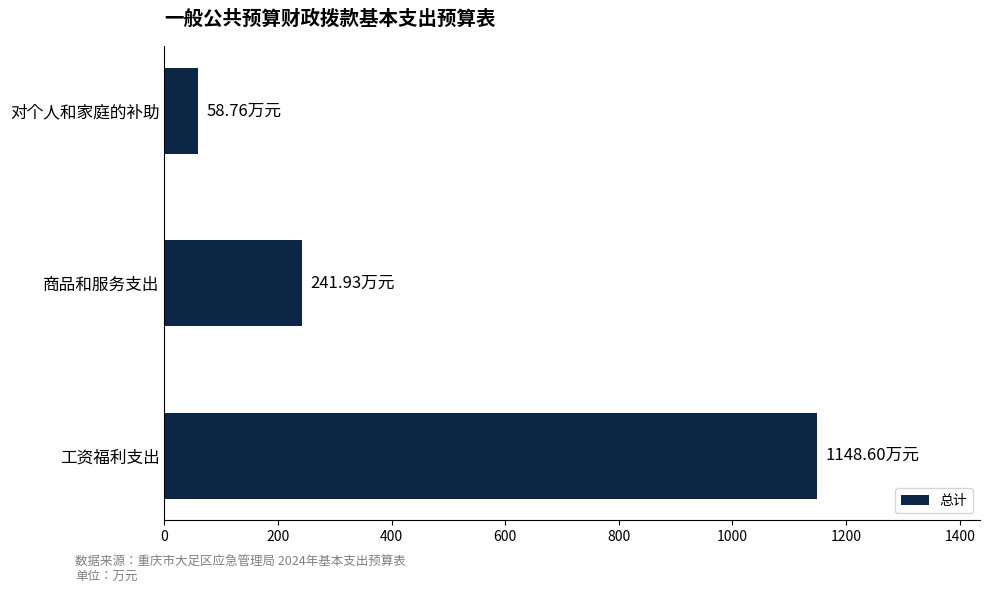

What is the change in value from 工资福利支出 to 商品和服务支出?

-906.7